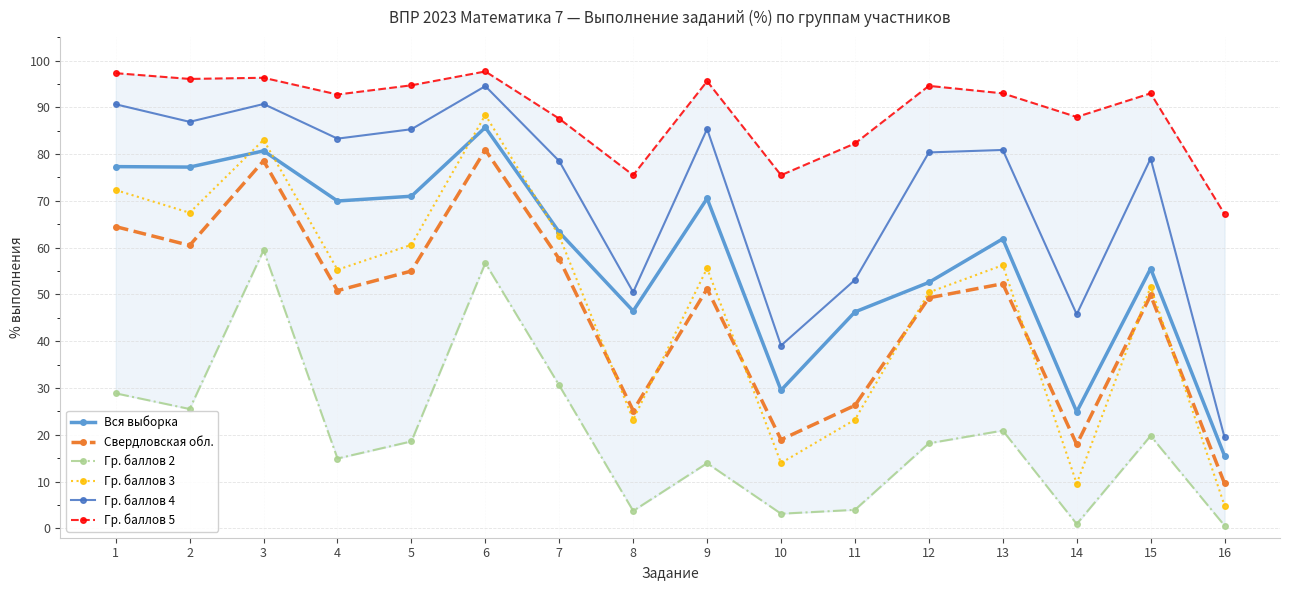

At which category is the sum across all series the highest?

6